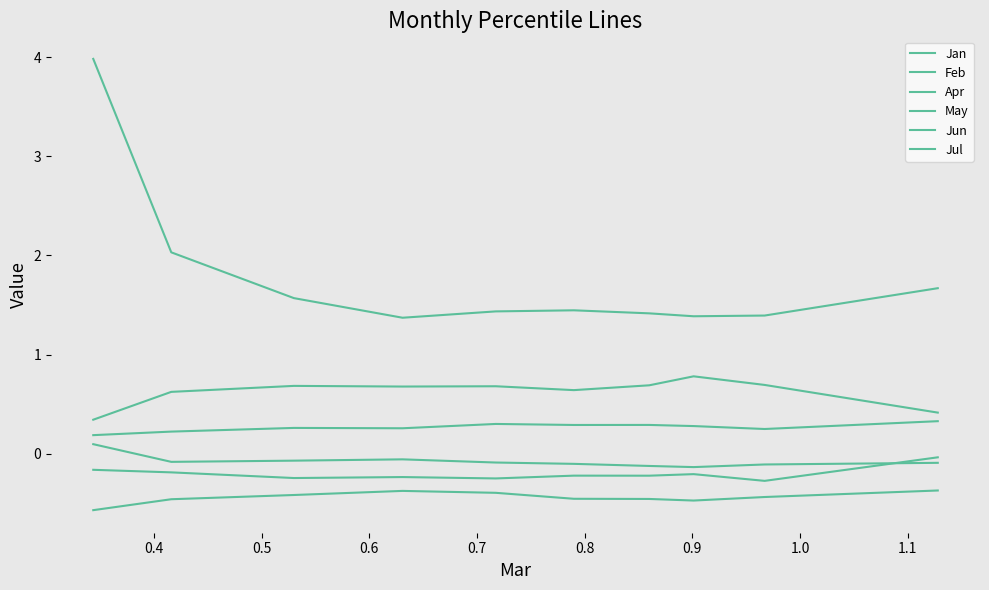

Does the chart display data point markers on the line(s)?

No